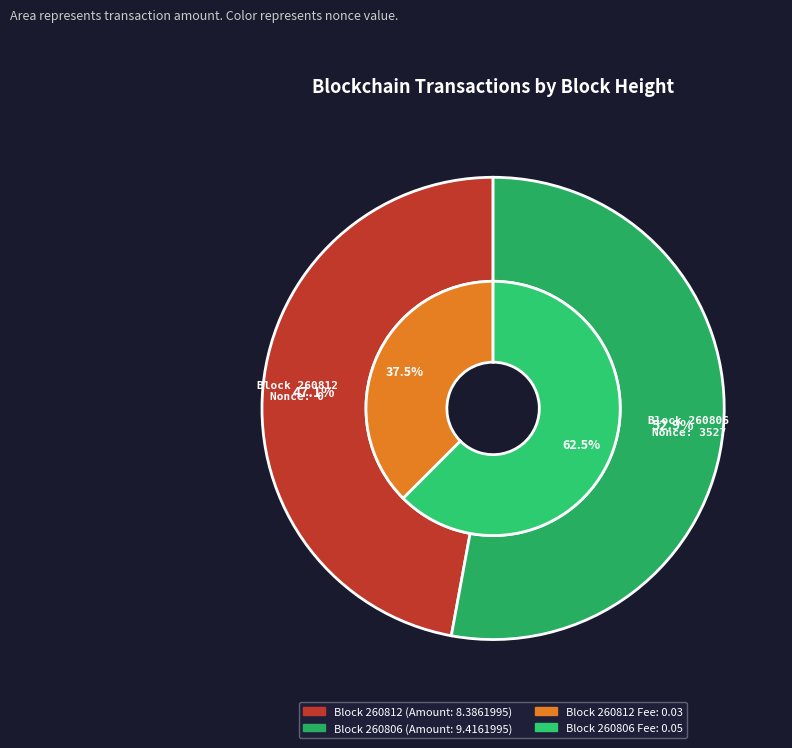

What is the majority slice?

260806